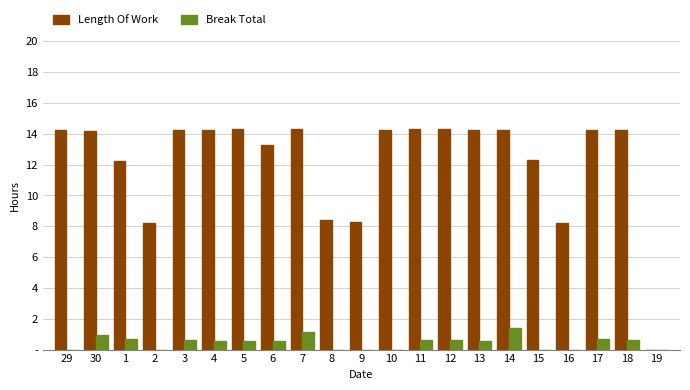

List the series in order of their overall mean, lowest first.

Break Total, Length Of Work